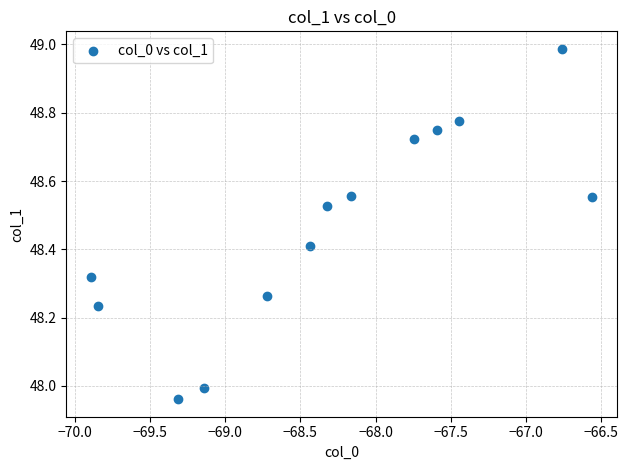

What is the range of Y values (max minus min)?

1.0